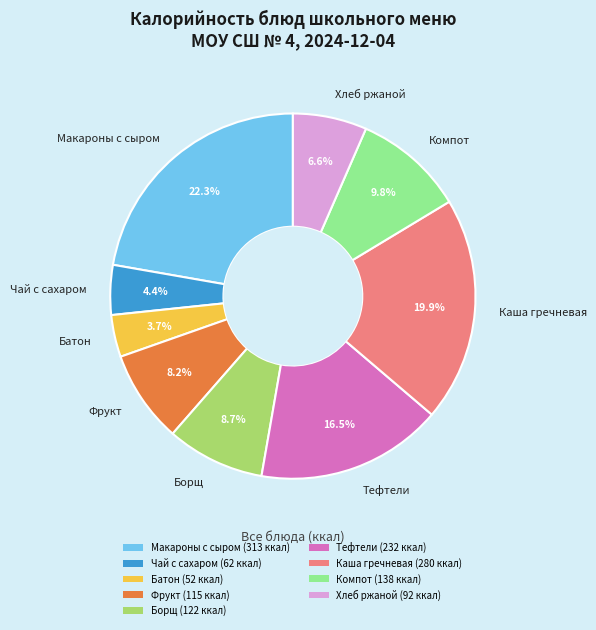

What portion of the pie excludes Тефтели?

83.5%